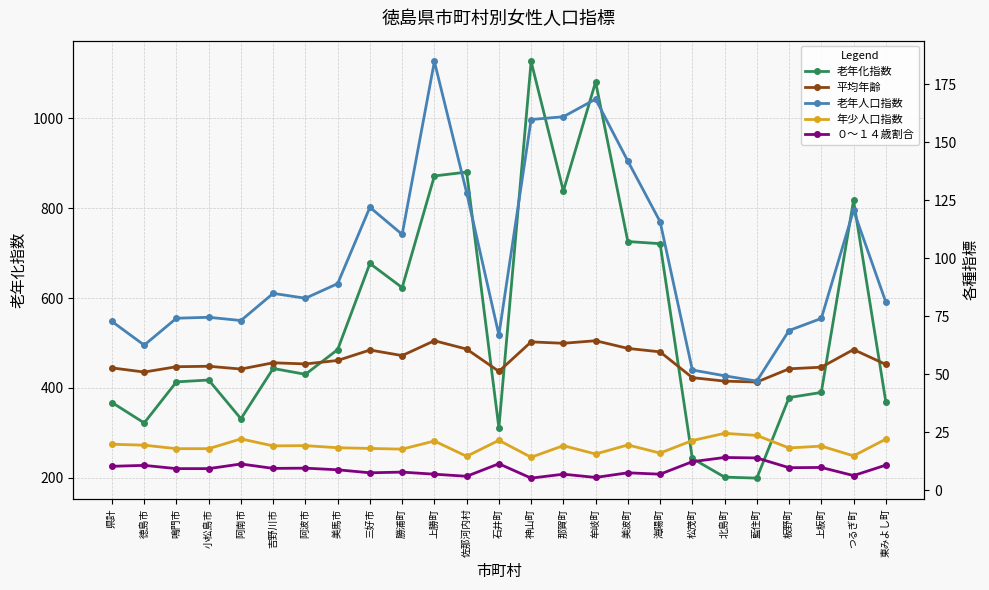

Rank the series by their maximum value, from lowest to highest.

０～１４歳割合, 年少人口指数, 平均年齢, 老年人口指数, 老年化指数